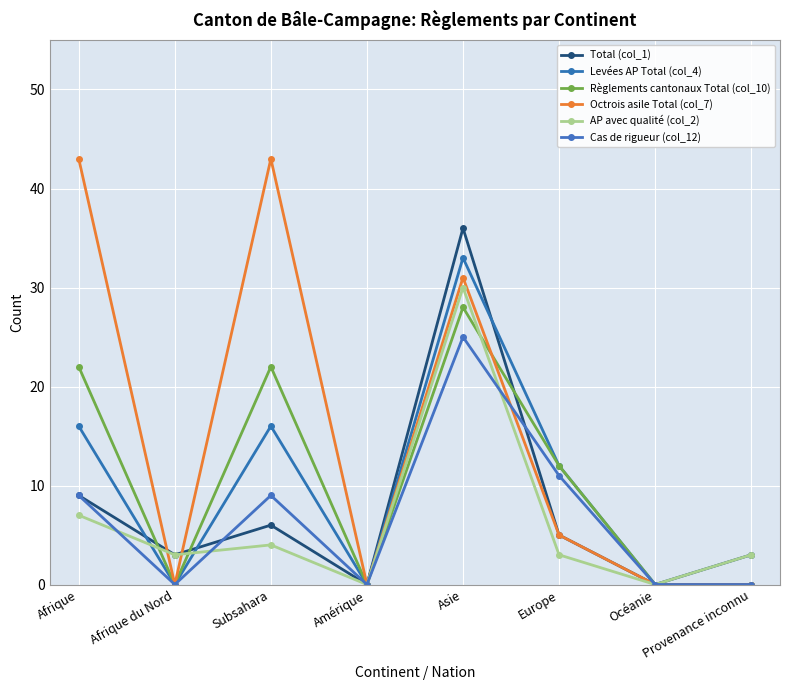

Which series has the largest total across all categories?

Octrois asile Total (col_7)